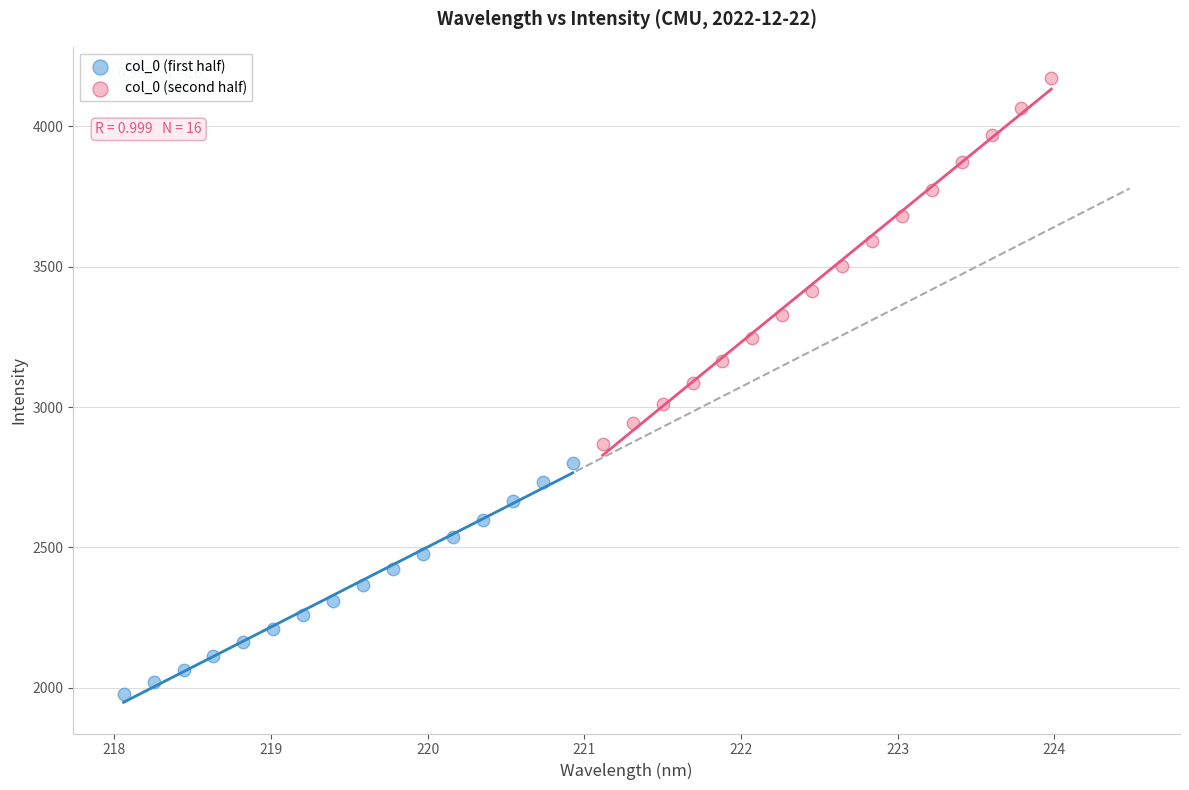

Which series contains the lowest Y value?

col_0 (first half)